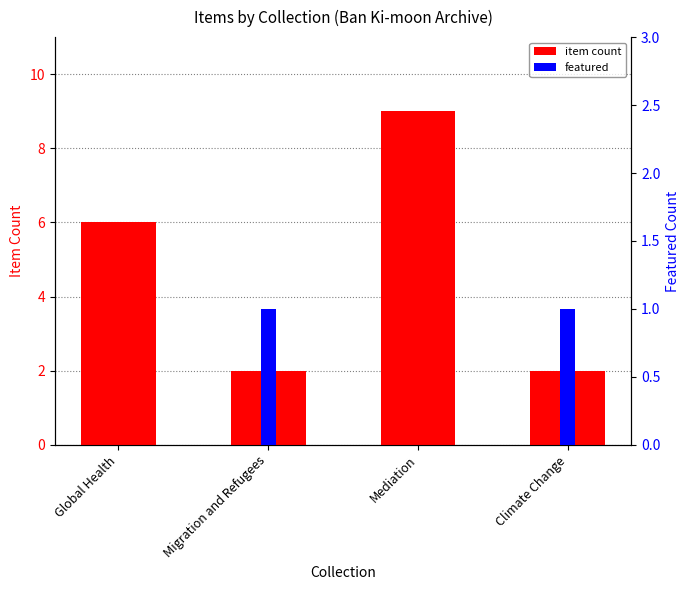

What is the difference between the maximum and minimum values in the item count series?

7